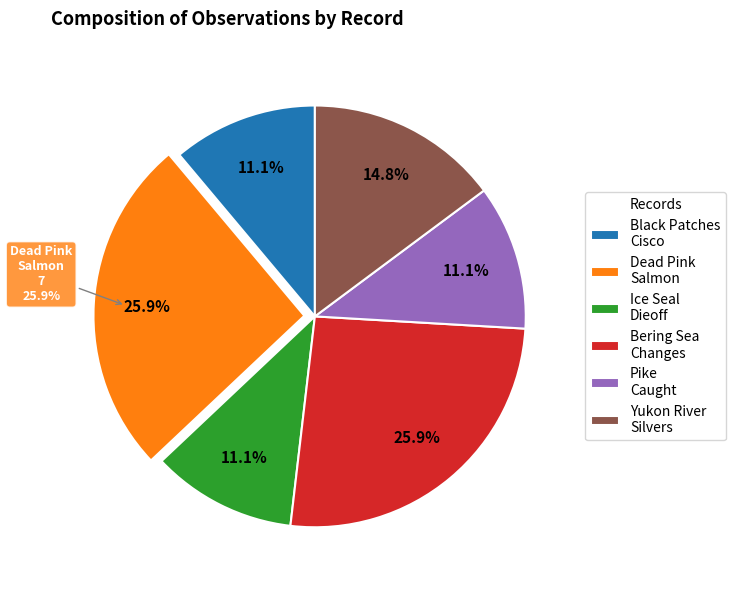

True or false: FISH/RANGE_CHANGE (E4121DDB) accounts for 1% of the total.

False